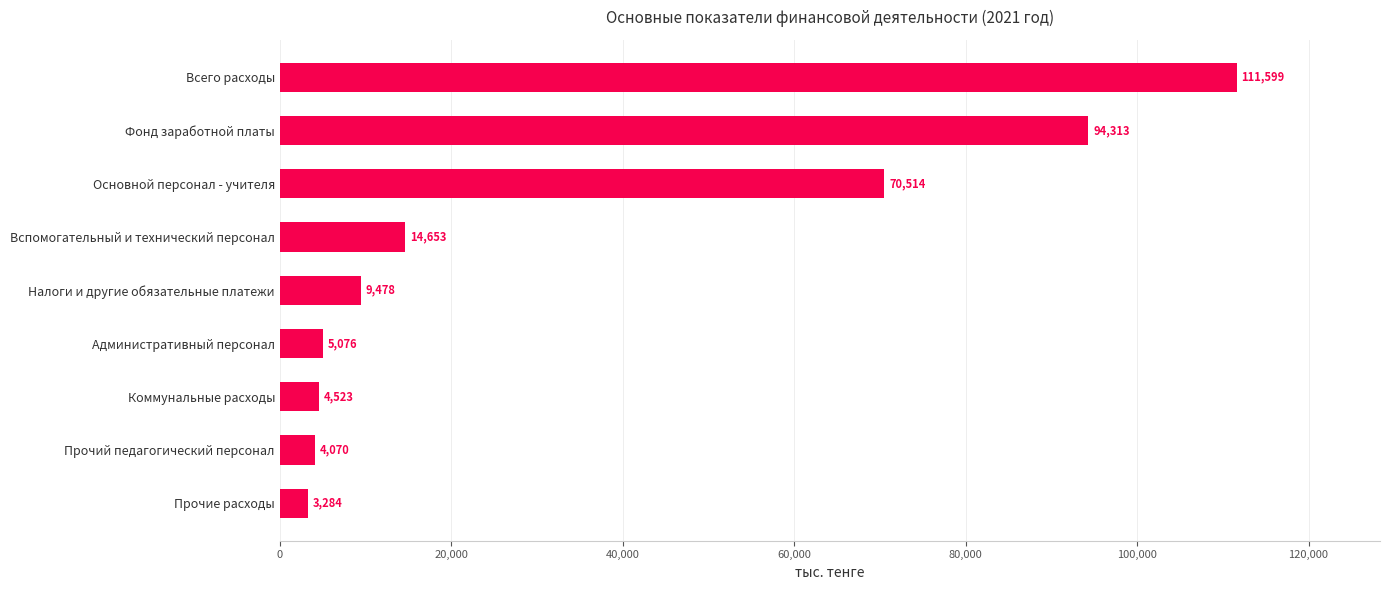

Rank the categories by value from highest to lowest.

Всего расходы, Фонд заработной платы, Основной персонал - учителя, Вспомогательный и технический персонал, Налоги и другие обязательные платежи, Административный персонал, Коммунальные расходы, Прочий педагогический персонал, Прочие расходы